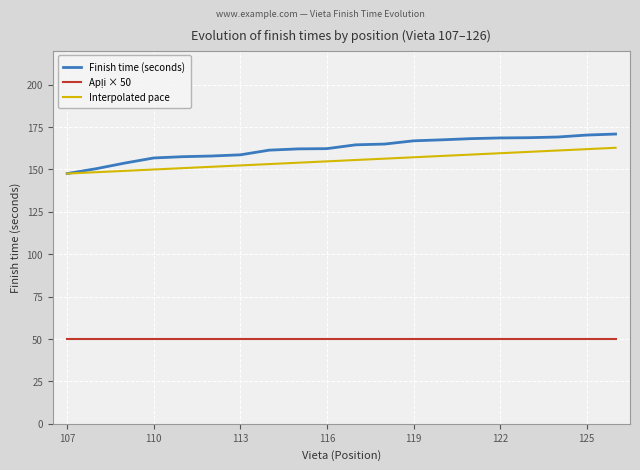

Which series has the largest total across all categories?

Finish time (seconds)